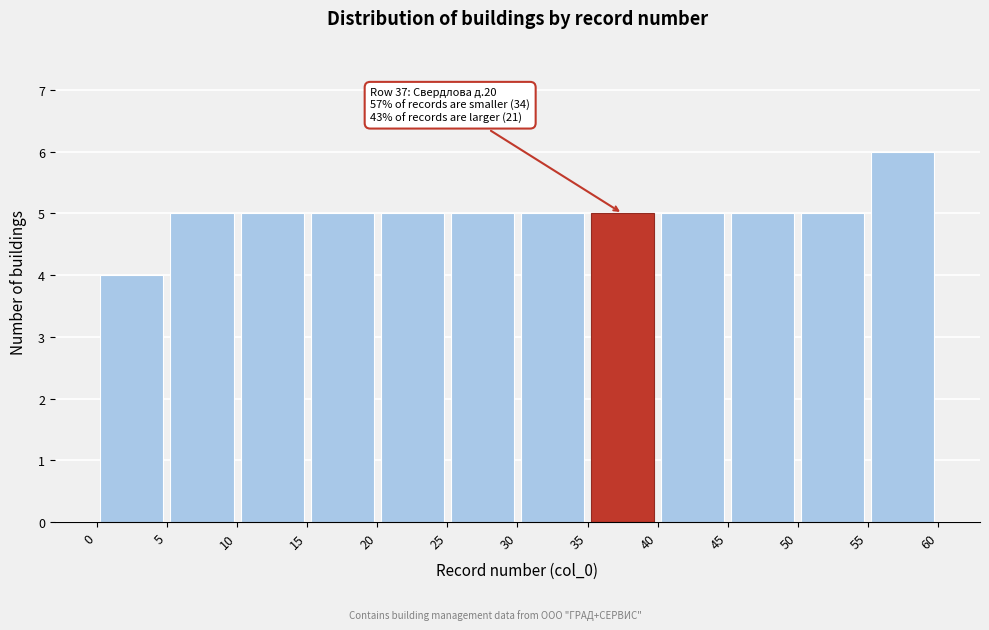

Which range on the x-axis has the tallest bar?

55 to 60